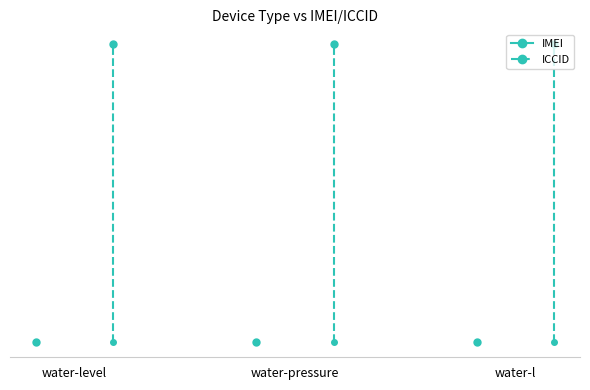

Rank the categories by IMEI value from highest to lowest.

water-pressure, water-l, water-level